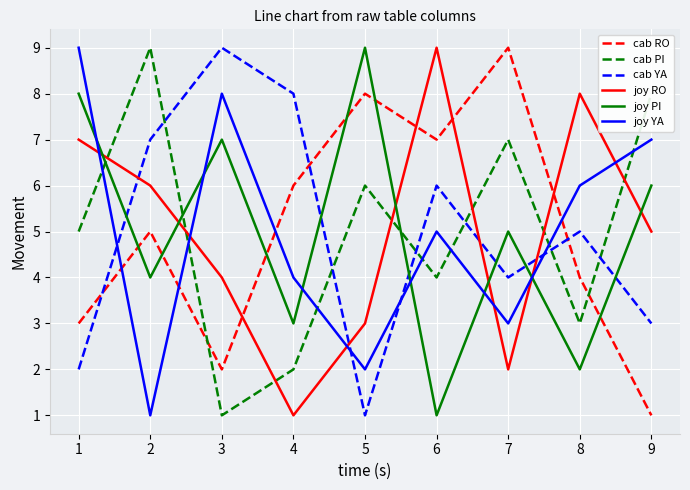

Where is the first local minimum for joy RO?

4